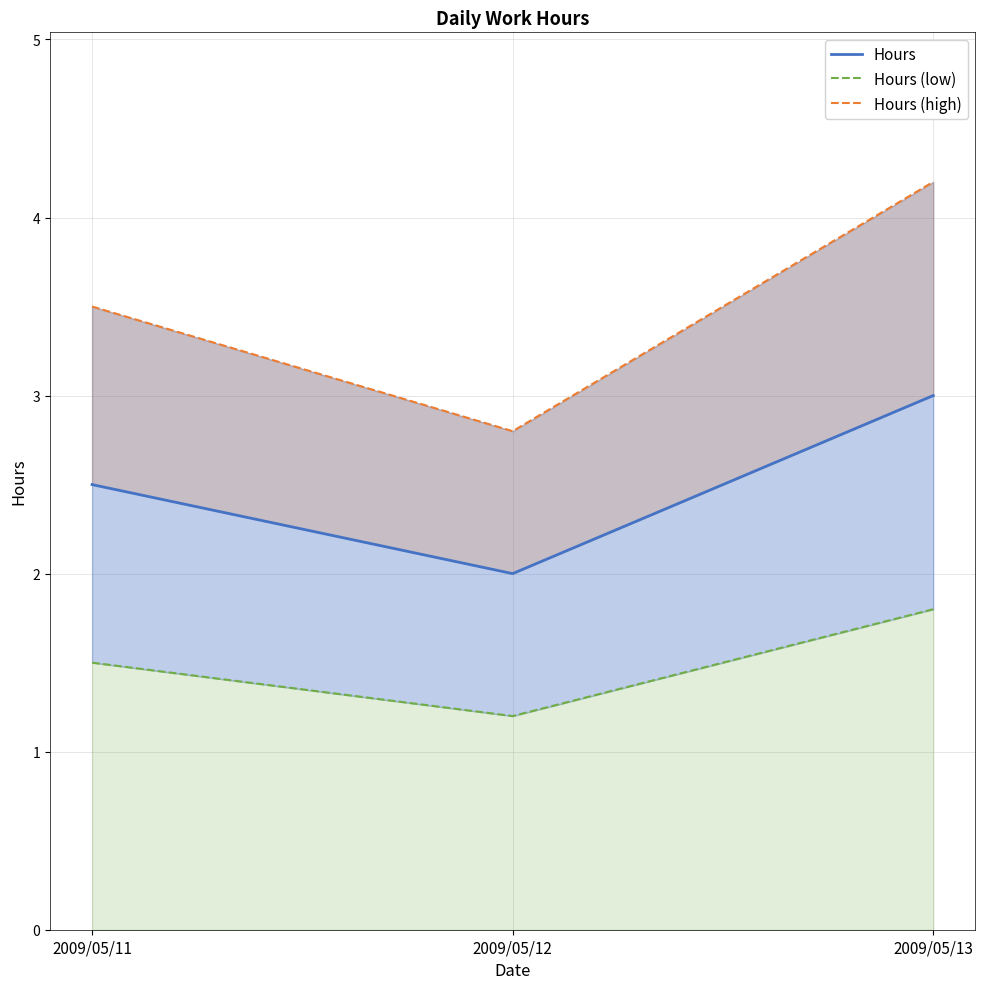

What is the greatest value displayed?

4.2